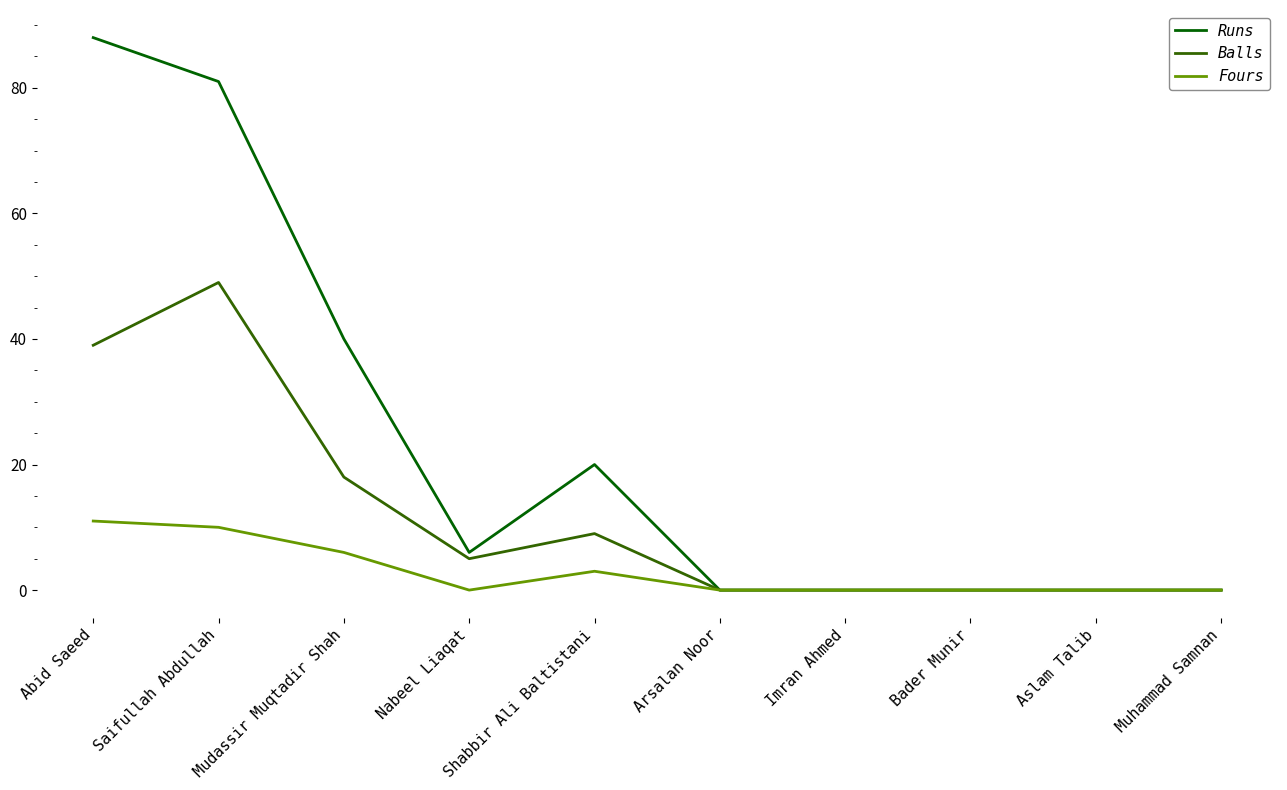

The value of Runs at Aslam Talib is 0. True or false?

True